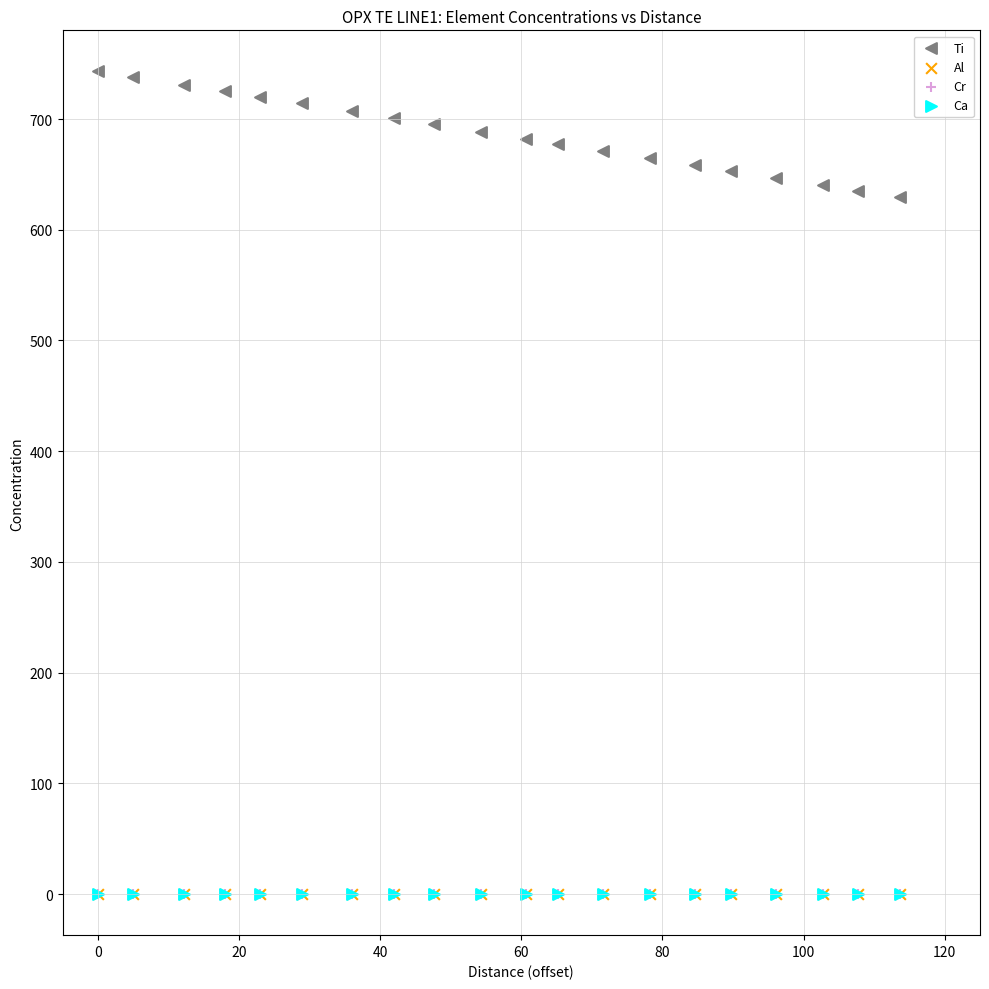

Which series contains the highest Y value?

Ti